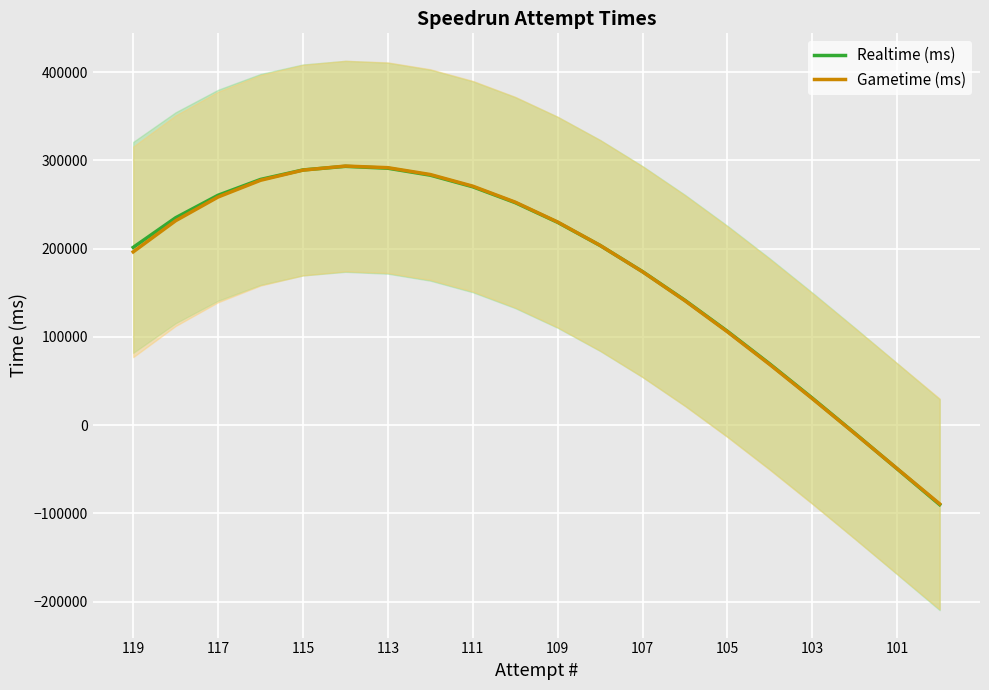

Reading left to right, list all the values displayed in this chart.

Realtime (ms): 201420.9	235007.1	260520.2	278425.4	289187.9	293272.9	291145.5	283271.1	270114.7	252141.5	229816.8	203605.8	173973.6	141385.4	106306.4	69201.9	30536.9	-9223.2	-49613.4	-90168.4
Gametime (ms): 196345.4	231652.3	258530.3	277480.0	289001.5	293595.2	291761.5	284000.6	270813.0	252698.9	230158.7	203692.6	173801.1	140984.5	105743.0	68577.1	29987.0	-9526.8	-49464.2	-89324.7